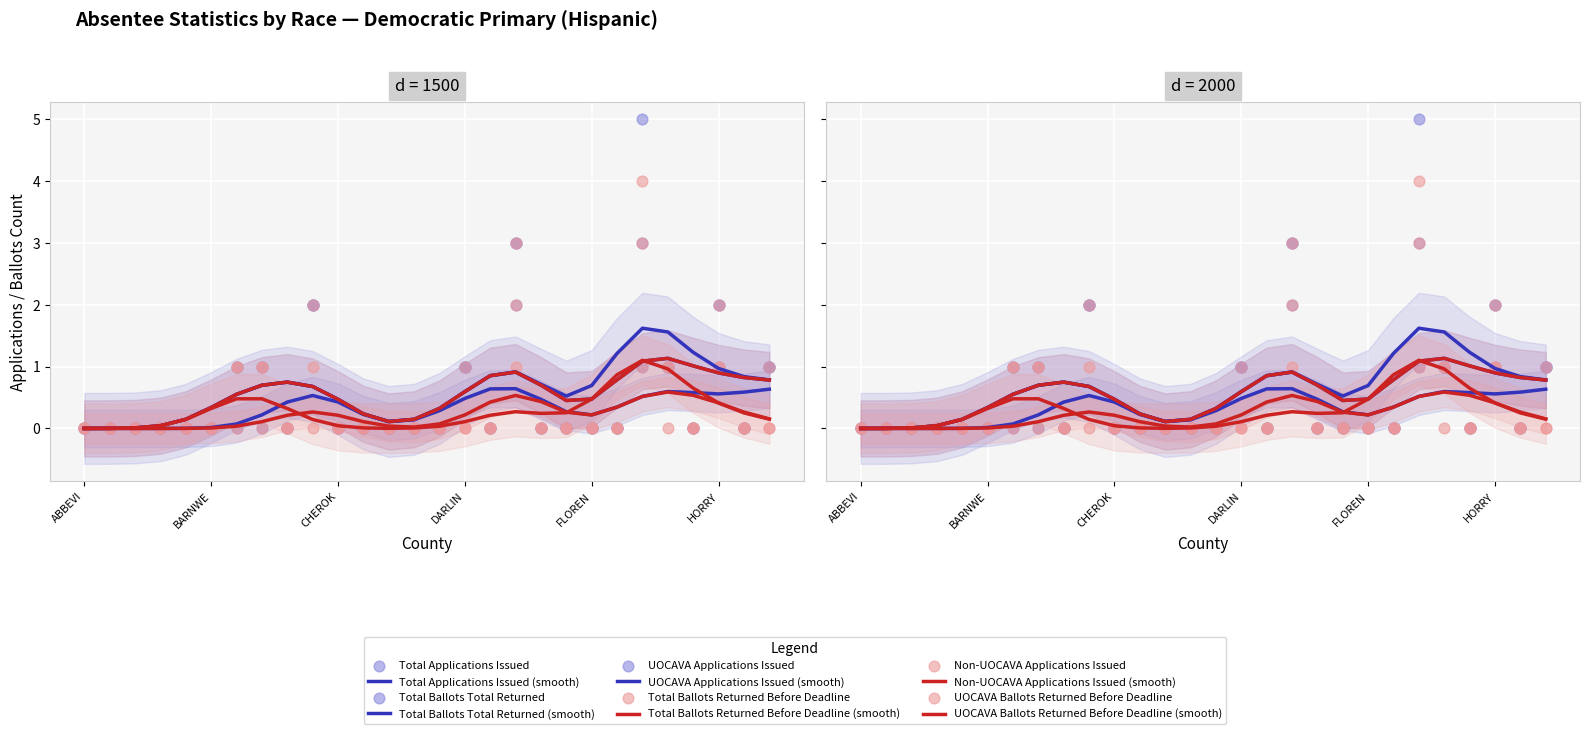

What are all the series names shown in the legend?

Total Applications Issued, Total Ballots Returned Before Deadline, Total Ballots Total Returned, Non-UOCAVA Applications Issued, UOCAVA Applications Issued, UOCAVA Ballots Returned Before Deadline